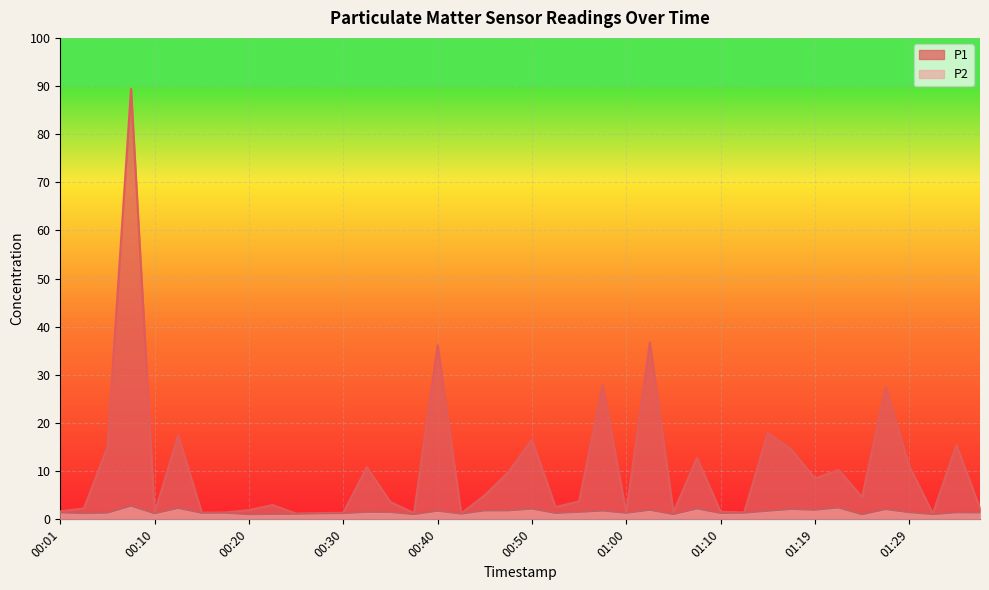

Where does the P1 series first go above 3?

00:06